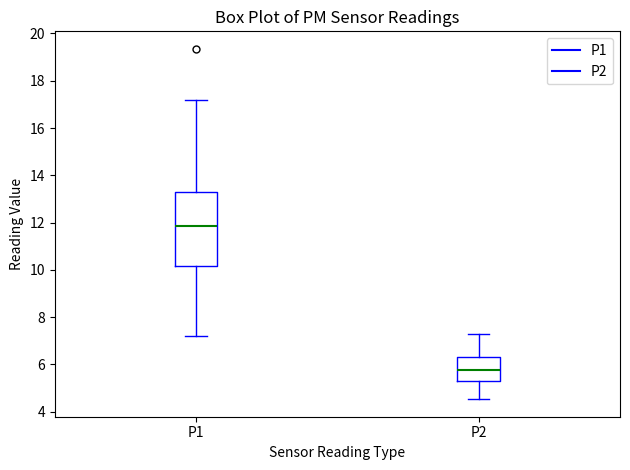

Reading left to right, transcribe this box plot: for each box, give where its median line is, the range the box spans, and where its two whiskers end, as read against the y-axis. The values are not printed on the chart, so give them approximately, as read against the axis.

P1: median 11.8, box 10.2 to 13.4, whiskers 7.2 to 17.2
P2: median 5.8, box 5.2 to 6.4, whiskers 4.6 to 7.4